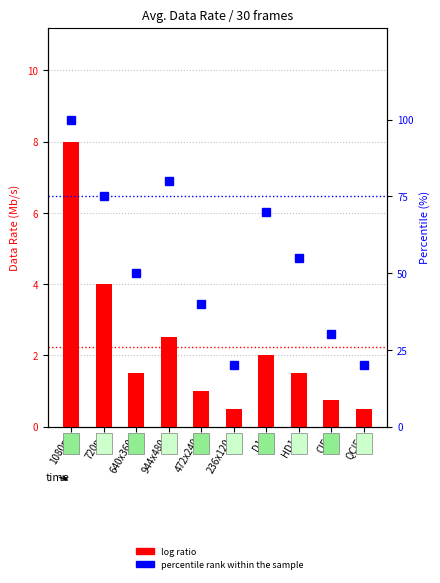

Rank the series by their average value, from lowest to highest.

log ratio, percentile rank within the sample